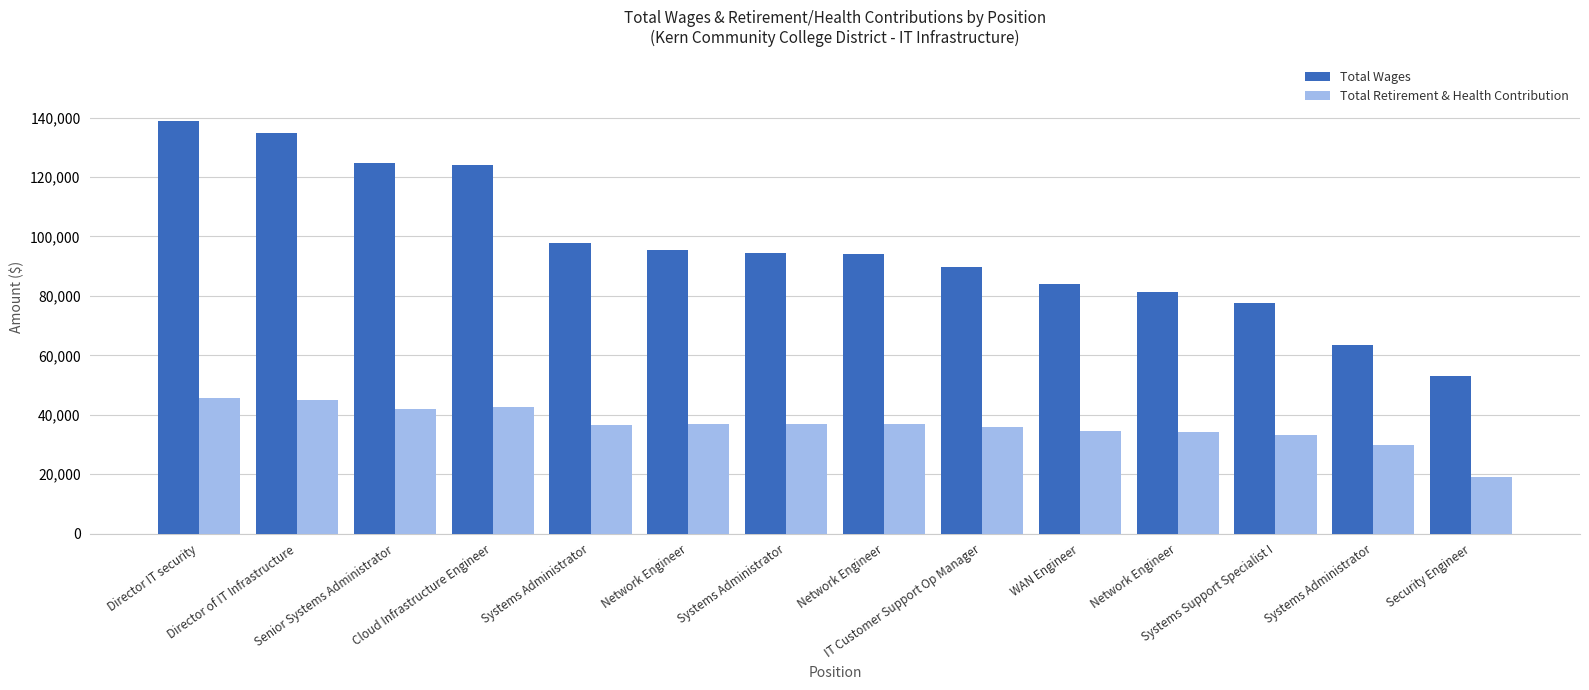

Are the bars horizontal?

No